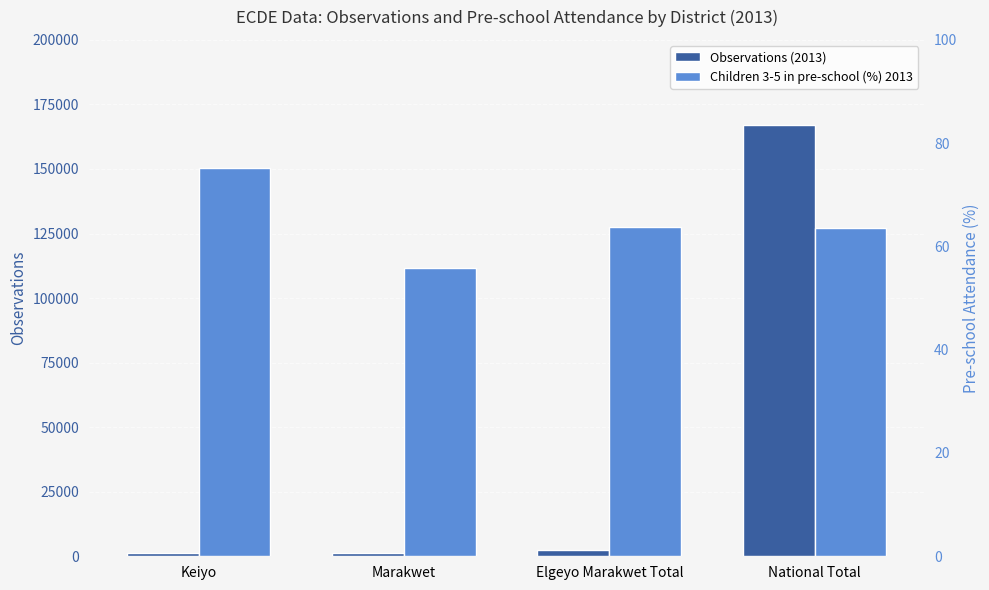

Reading left to right, what are all the values shown in this chart?

Observations (2013): Keiyo=1207.0	Marakwet=1349.0	Elgeyo Marakwet Total=2556.0	National Total=167076.0
Children 3-5 in pre-school (%) 2013: Keiyo=75.1	Marakwet=55.9	Elgeyo Marakwet Total=63.7	National Total=63.5